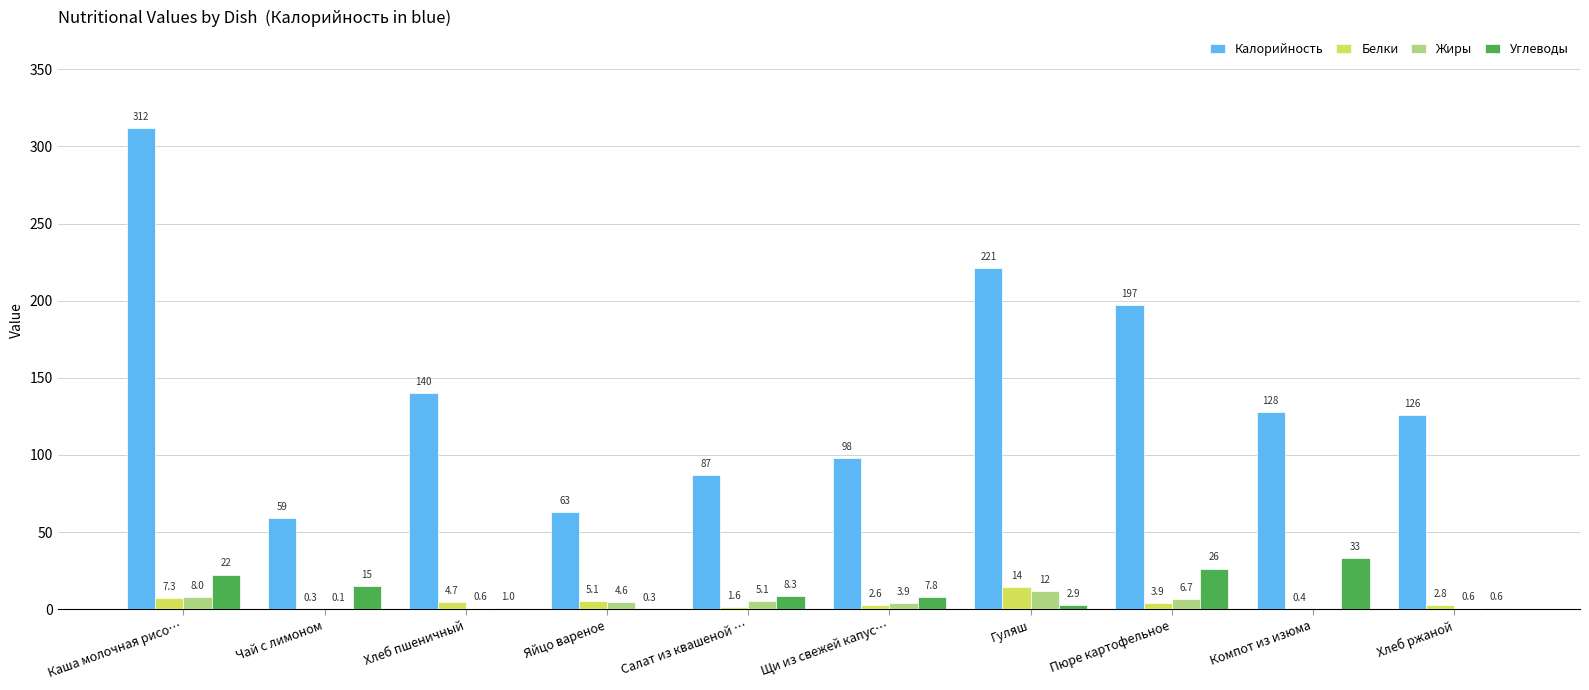

How many distinct data groups are displayed?

4